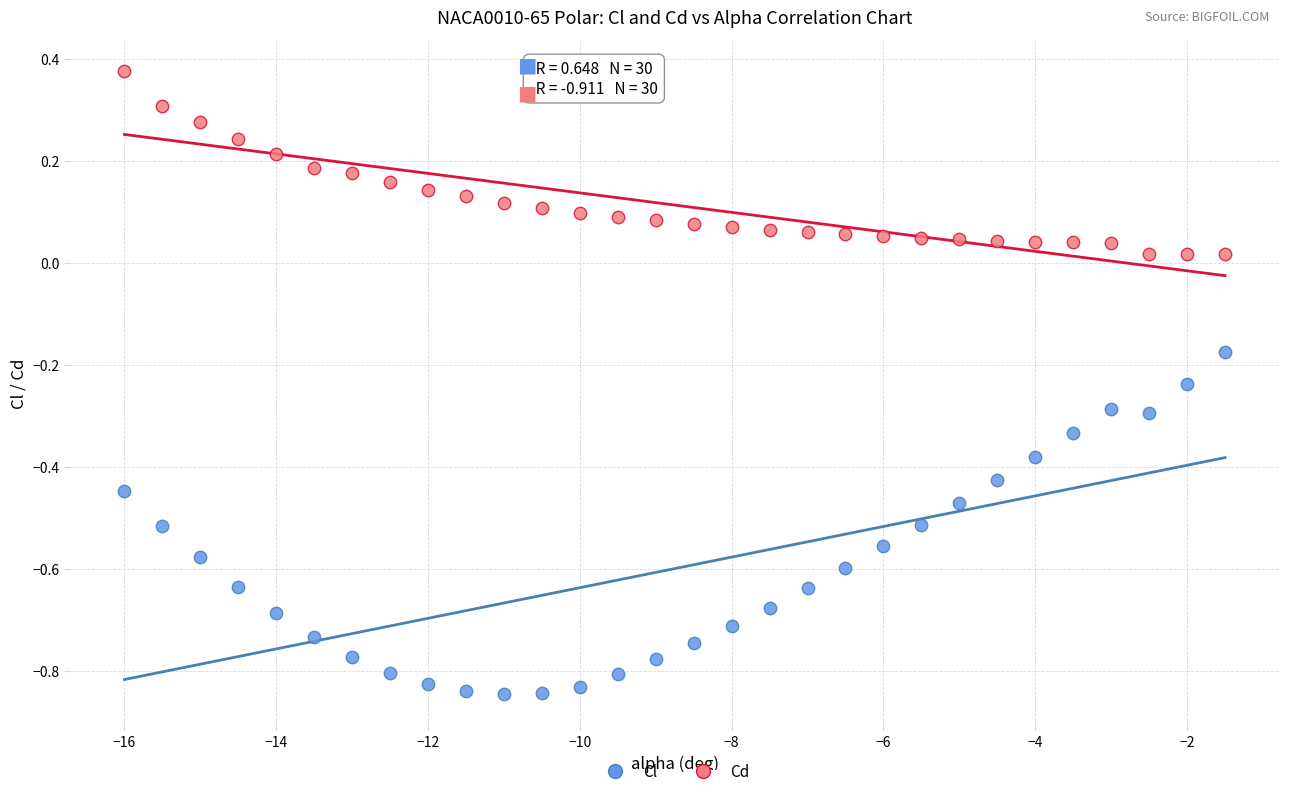

Which series reaches the minimum Y coordinate?

Cl